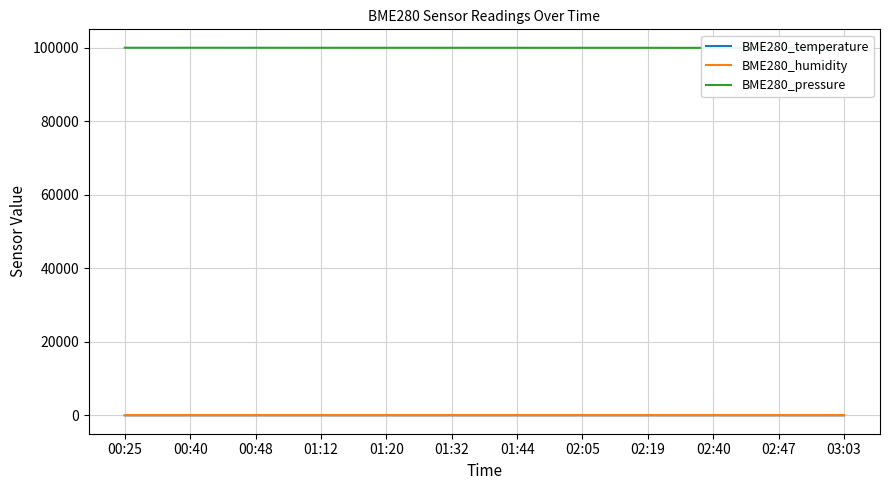

True or false: BME280_temperature and BME280_pressure cross at least once.

False